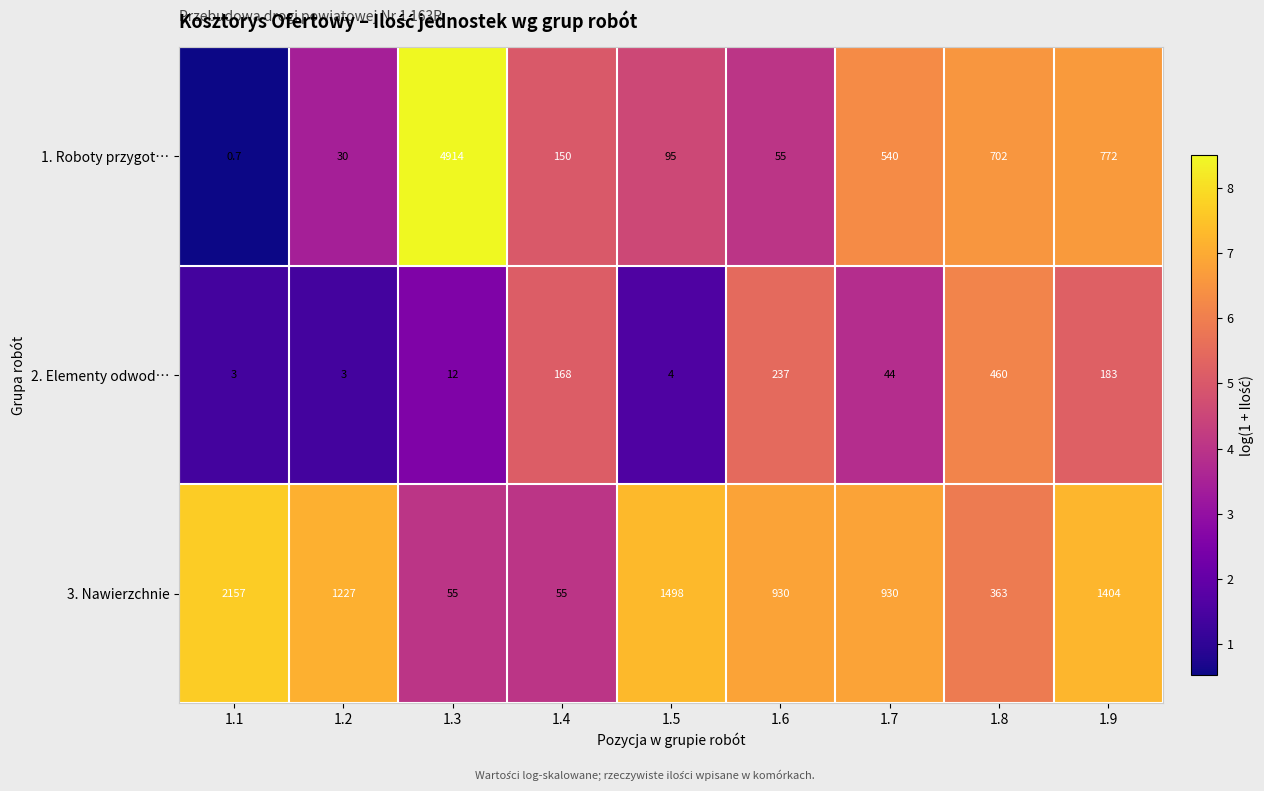

At which label is 2. Elementy odwod… closest to 231?

1.6